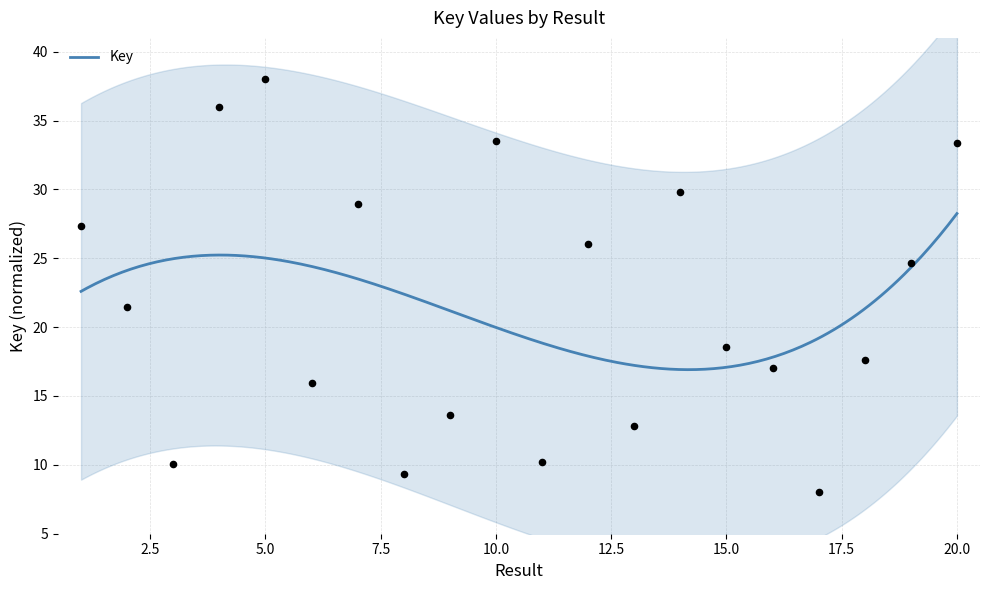

Approximately how many times larger is the value at 3 compared to 11?

1.0